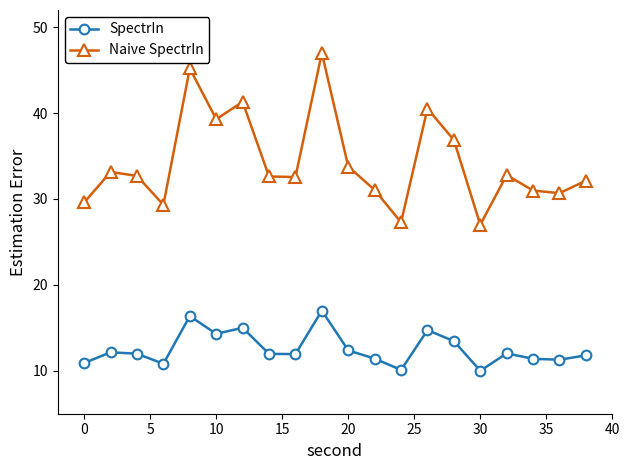

Which series has the widest spread of values?

Naive SpectrIn